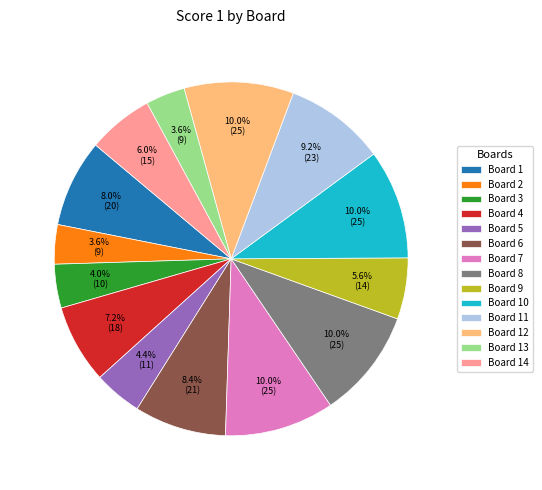

Is it true that Board 7 is 10% of the pie?

True